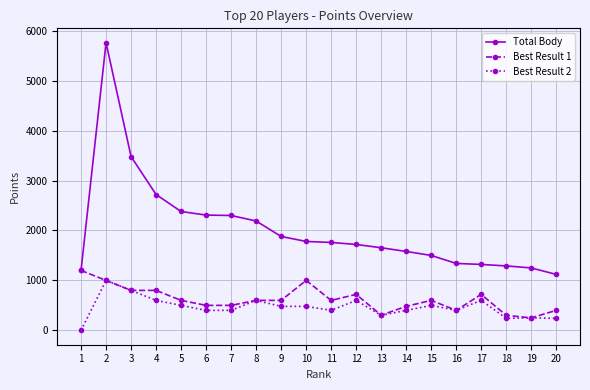

At which category does Total Body reach its first local peak?

2